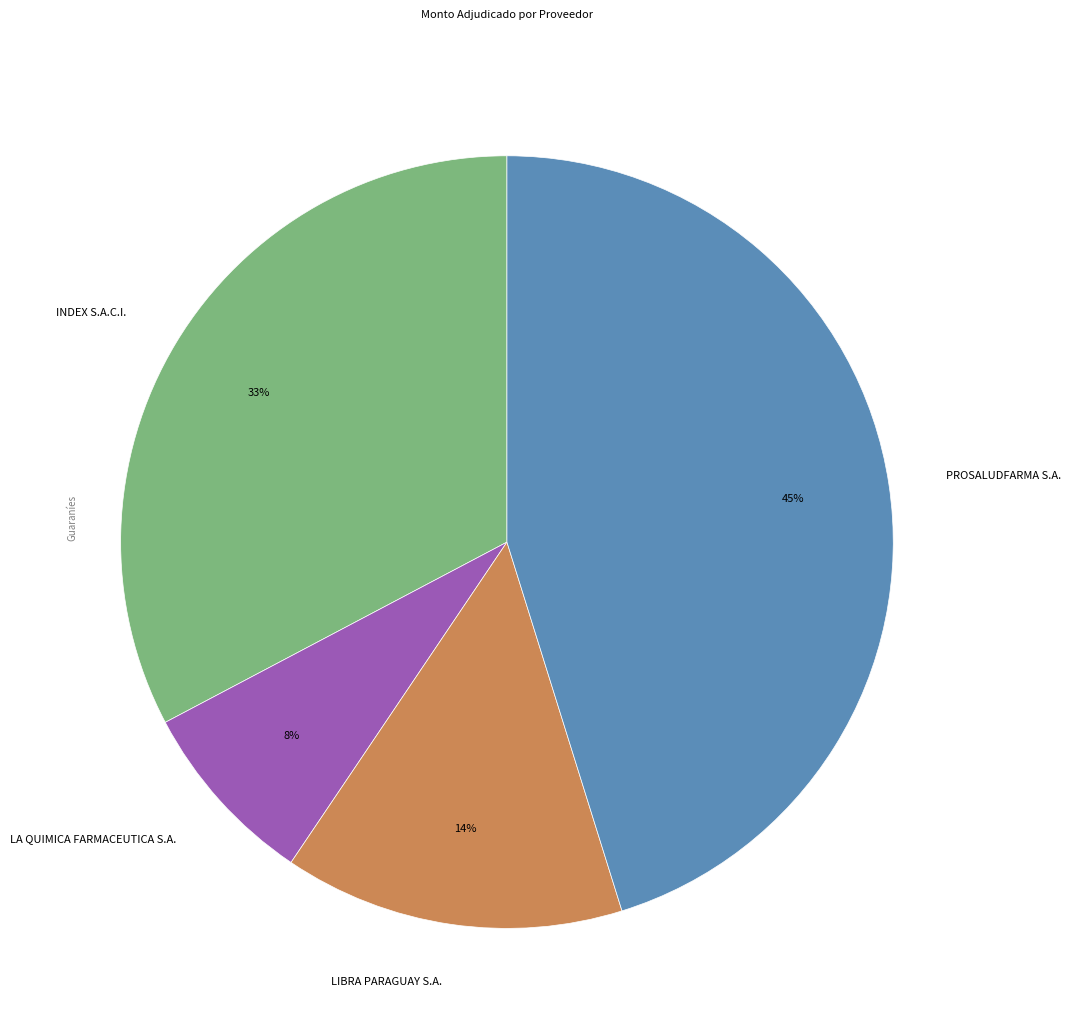

Which category has the smallest portion of the pie?

LA QUIMICA FARMACEUTICA S.A.